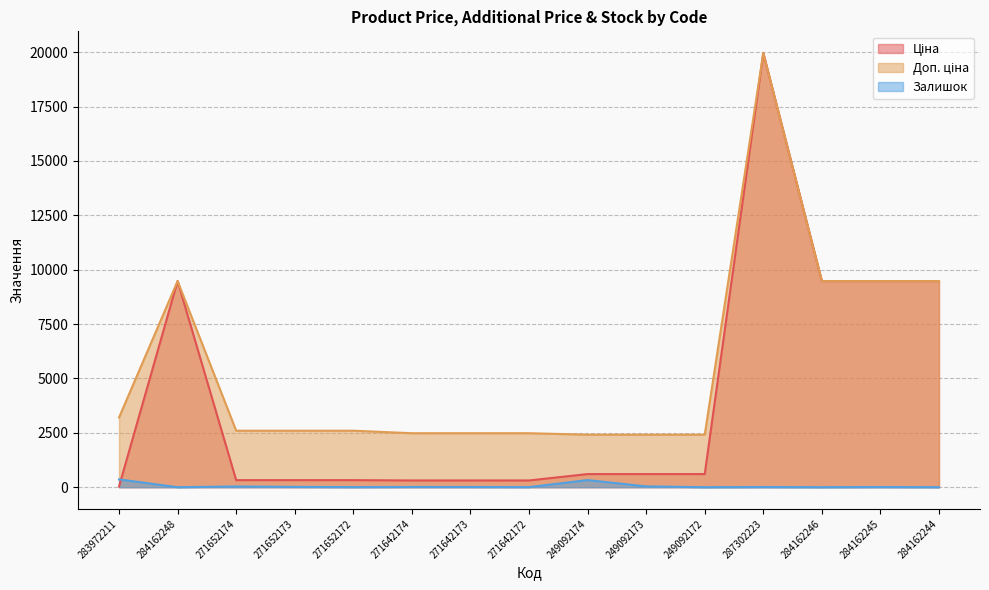

Where is Залишок nearest to the value 180?

249092173